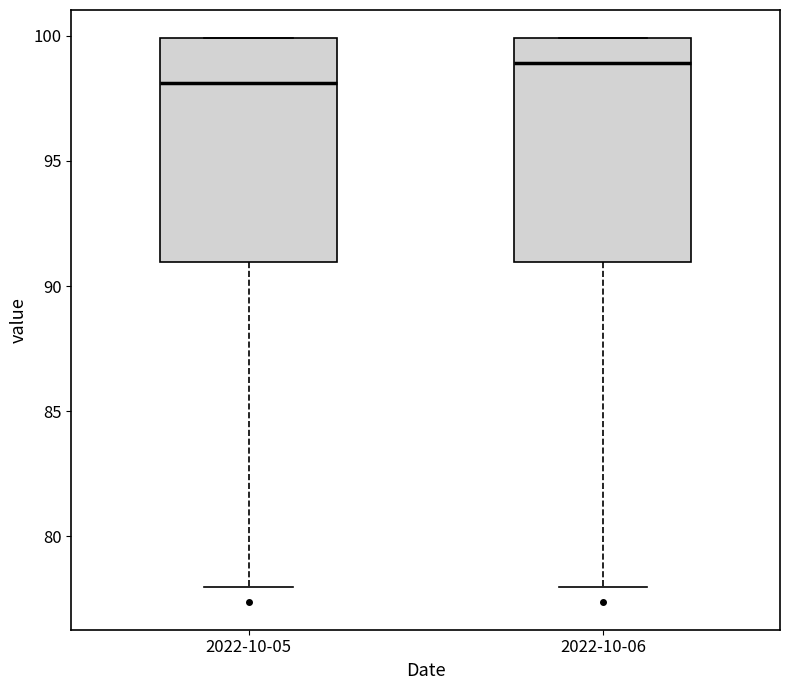

Reading left to right, read every box against the y-axis: the position of its median line, the range the box covers, and the ends of its whiskers. The values are not printed on the chart, so give them approximately, as read against the axis.

2022-10-05: median 98, box 91 to 100, whiskers 78 to 100
2022-10-06: median 99, box 91 to 100, whiskers 78 to 100